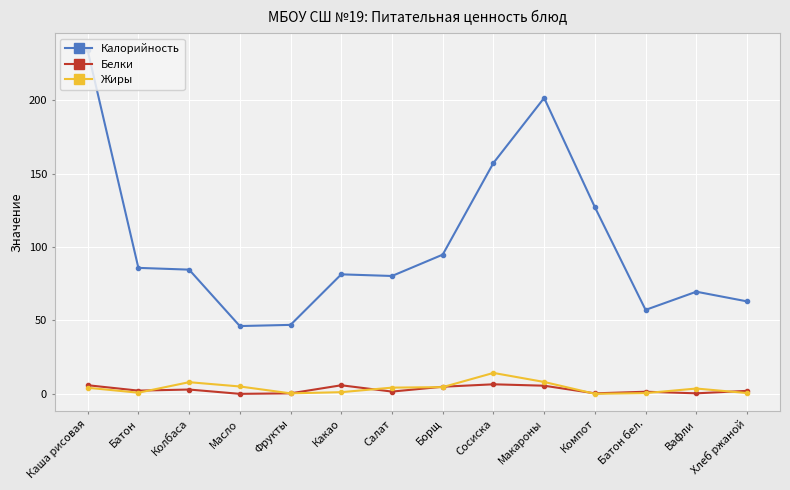

Which label corresponds to the largest value in the chart?

Каша рисовая